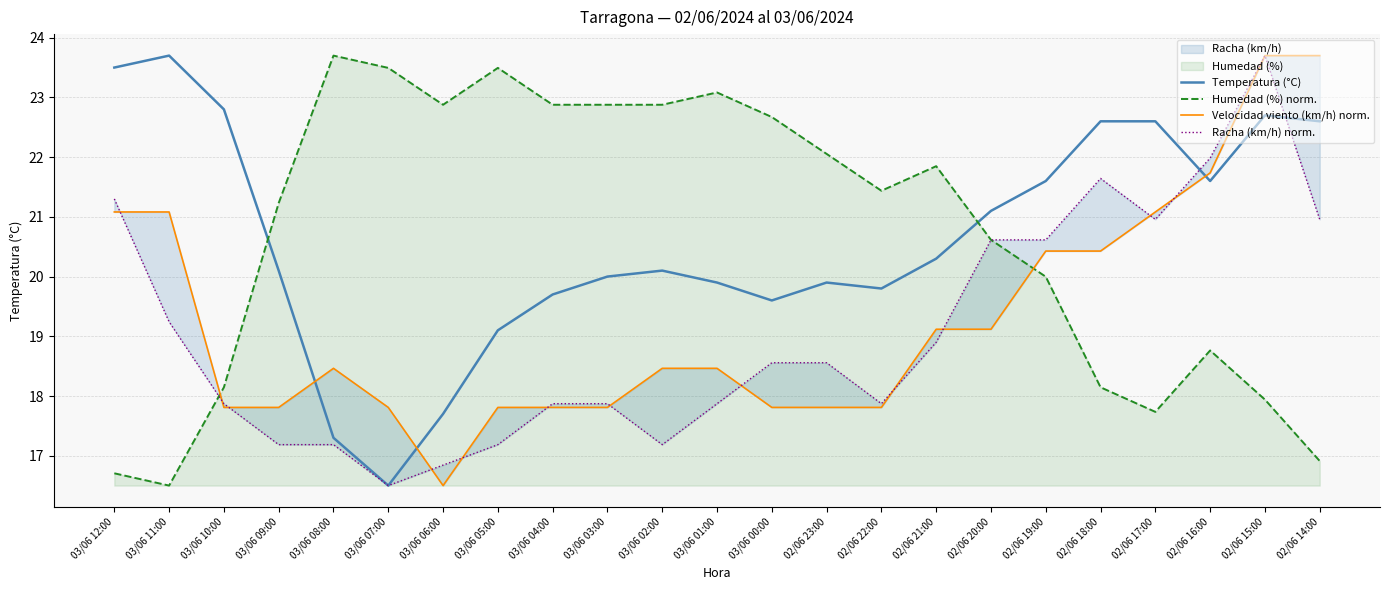

What is the sum of all Humedad (%) norm. values?

476.0